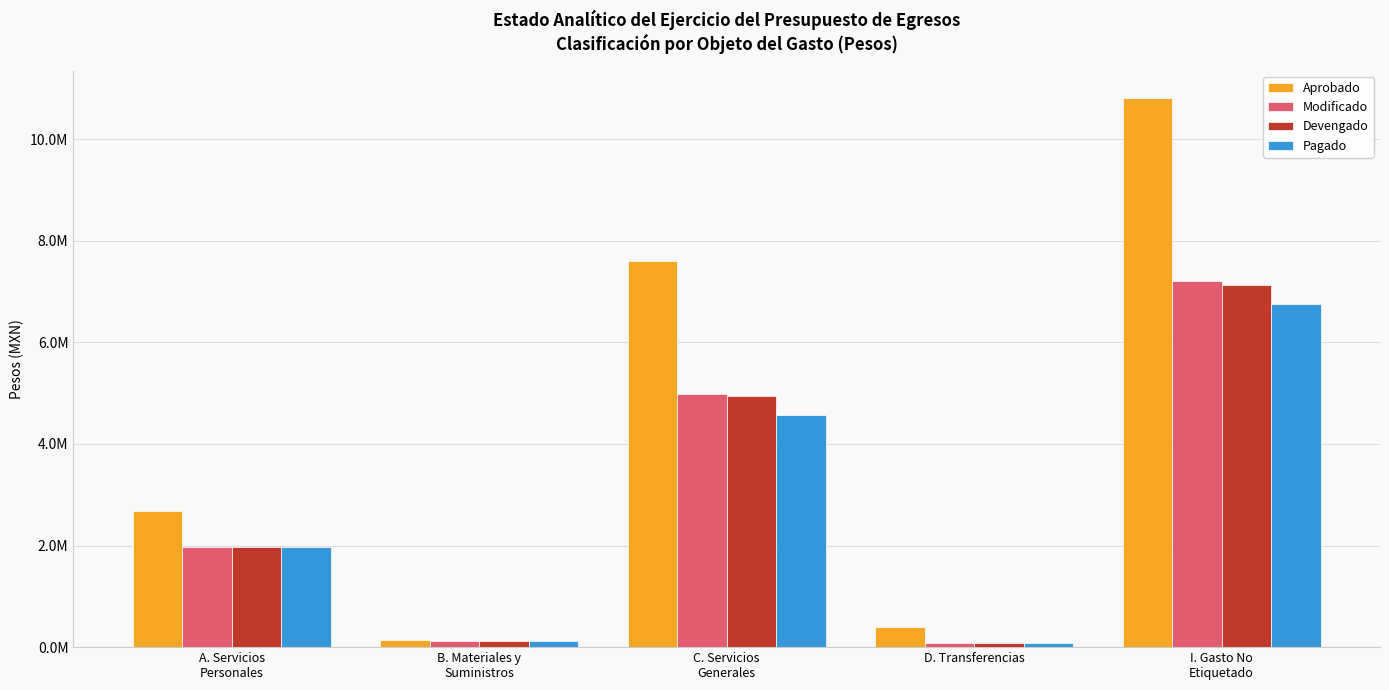

What are all the series names shown in the legend?

Aprobado, Modificado, Devengado, Pagado